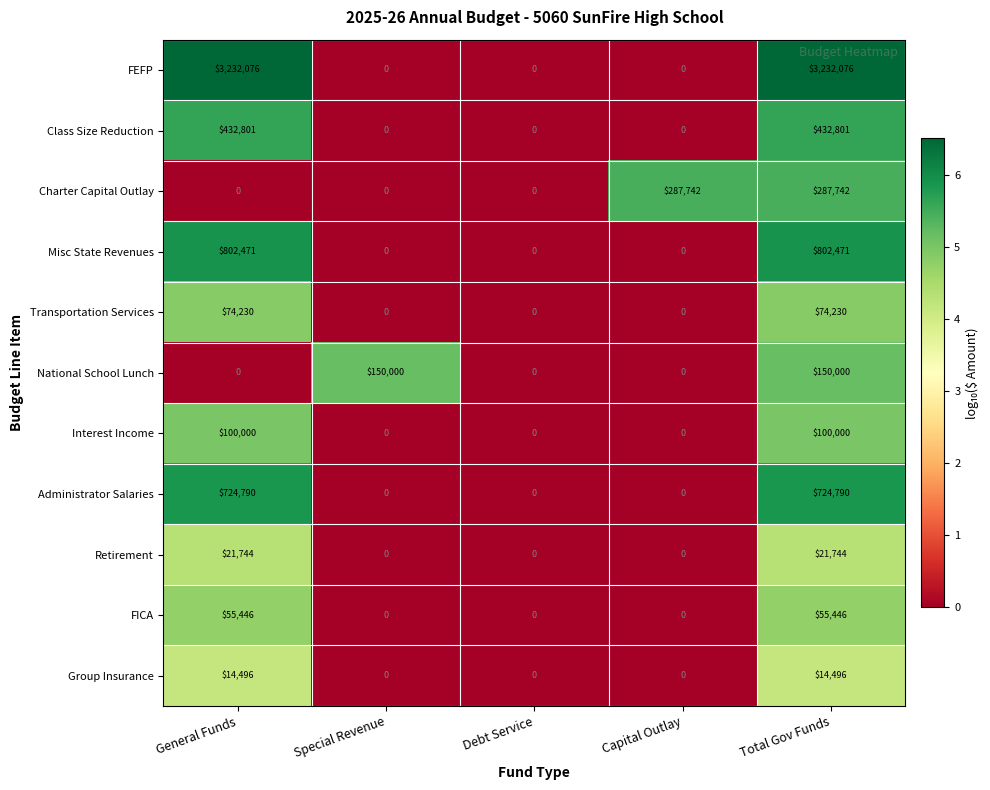

The value of Retirement at General Funds is 21744. True or false?

True